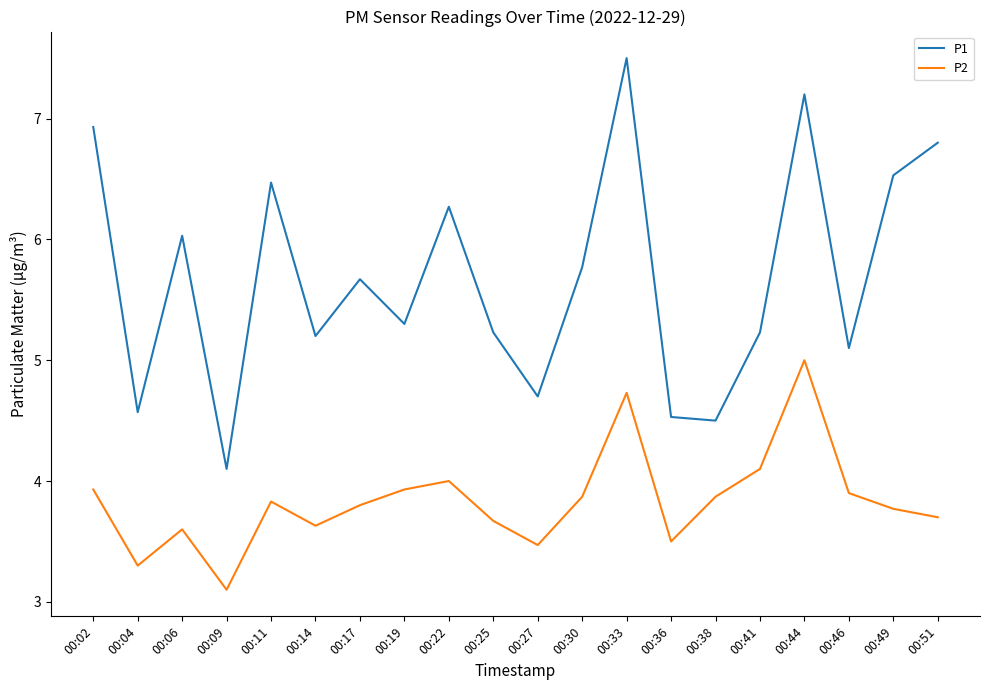

True or false: P1 has more than 0 interior local peaks.

True